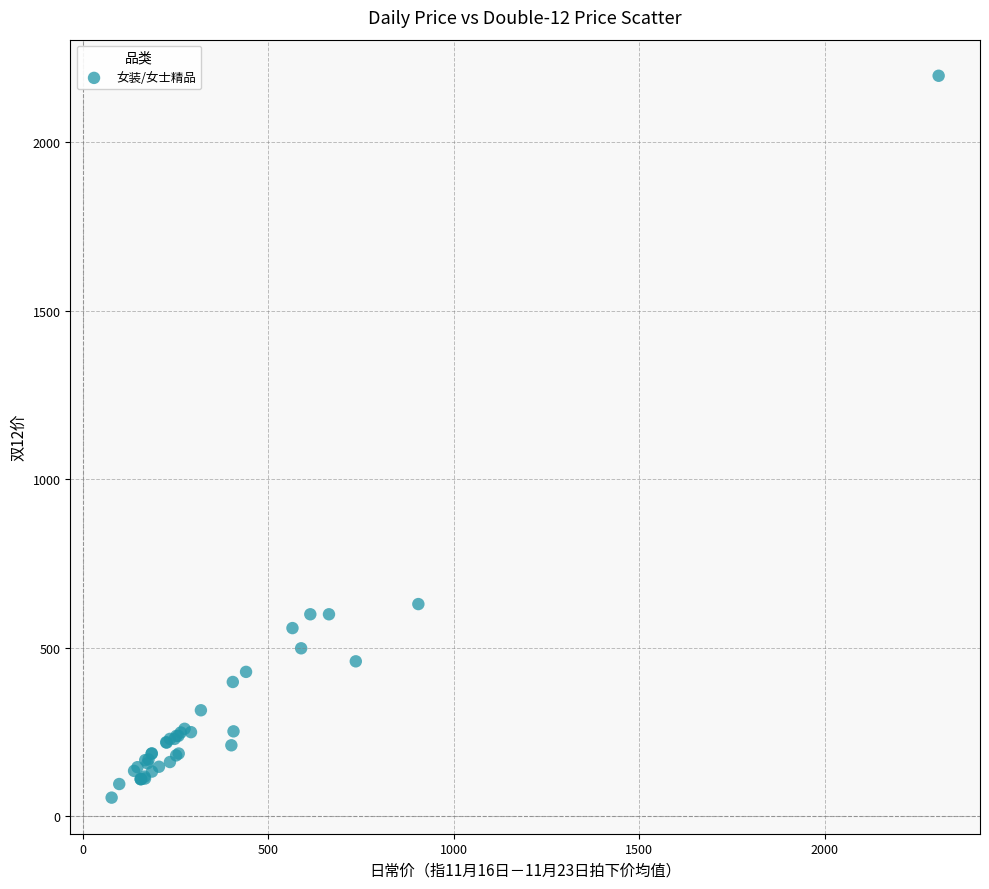

What Y value in the scatter plot is closest to 1126?

629.3